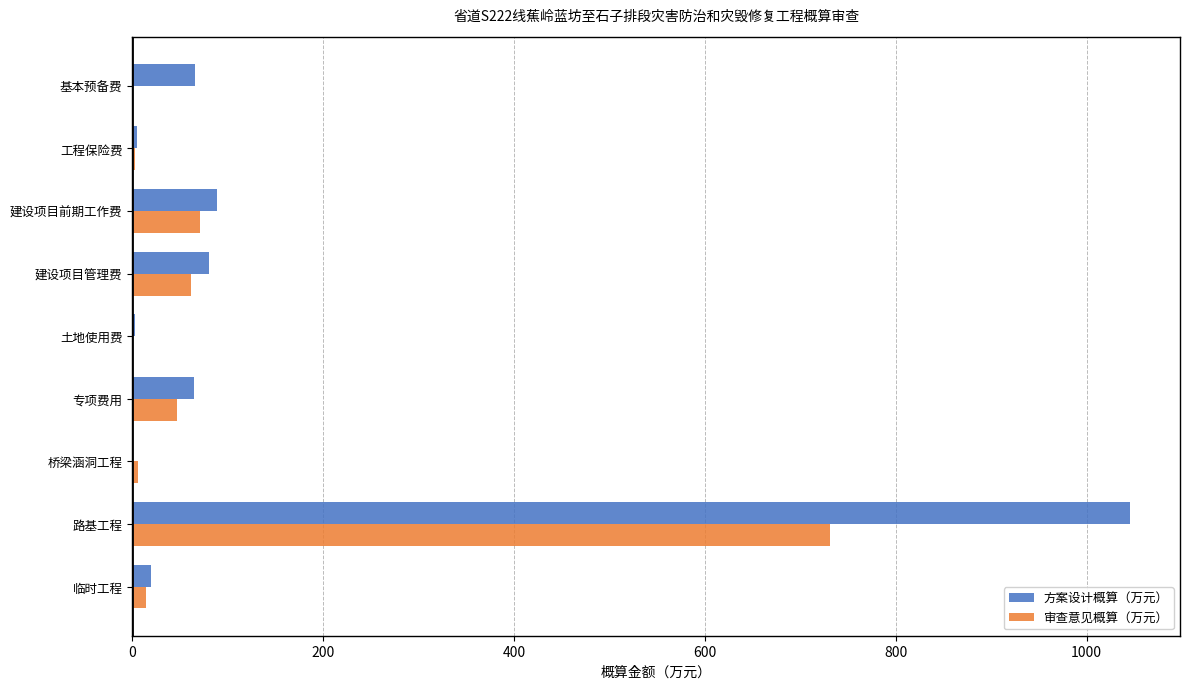

At which category is the sum across all series the highest?

路基工程